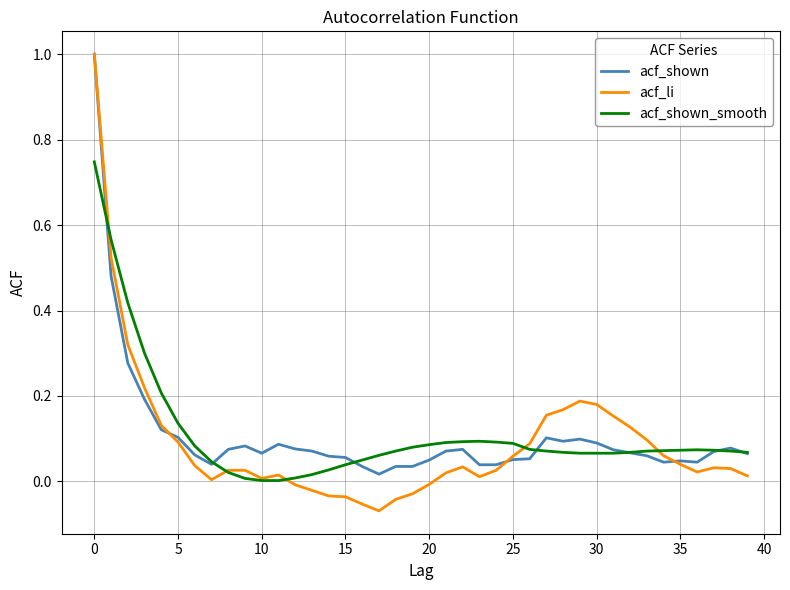

At how many categories does at least one series exceed 0?

40